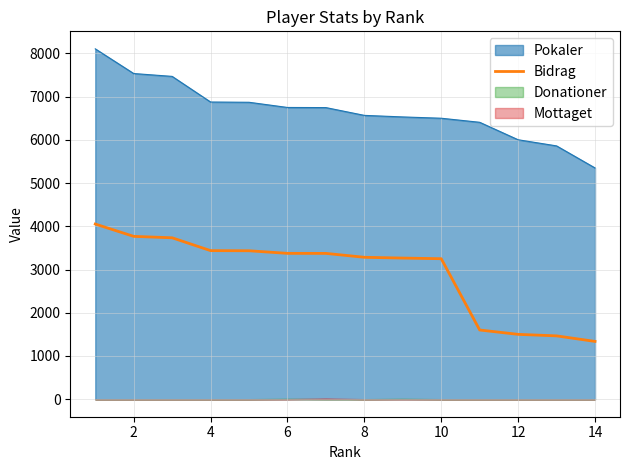

The value of Pokaler at 6 is 6749. True or false?

True